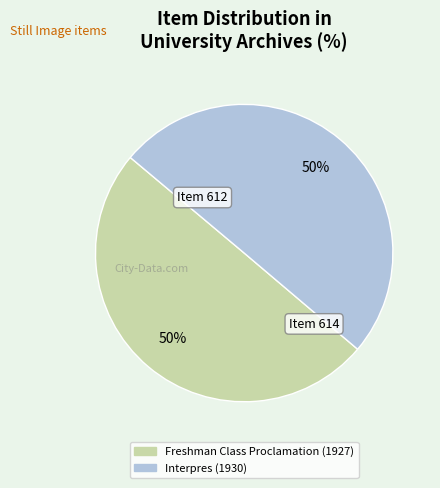

To the nearest percent, what is the combined percentage of Interpres (1930) and Freshman Class Proclamation (1927)?

100%